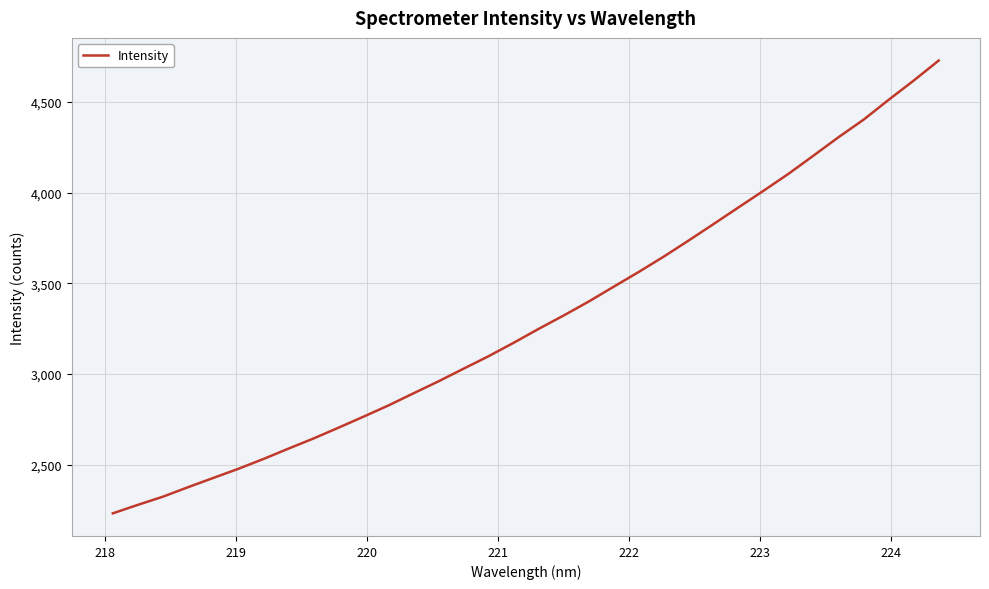

What is the minimum value shown in the chart?

2232.3